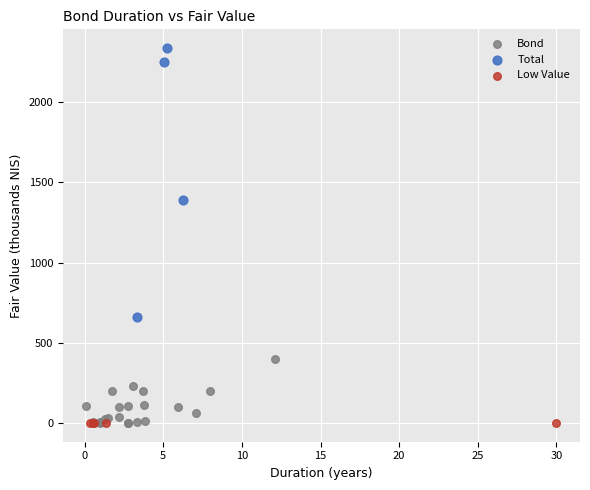

Which series has the widest spread of Y values?

Total